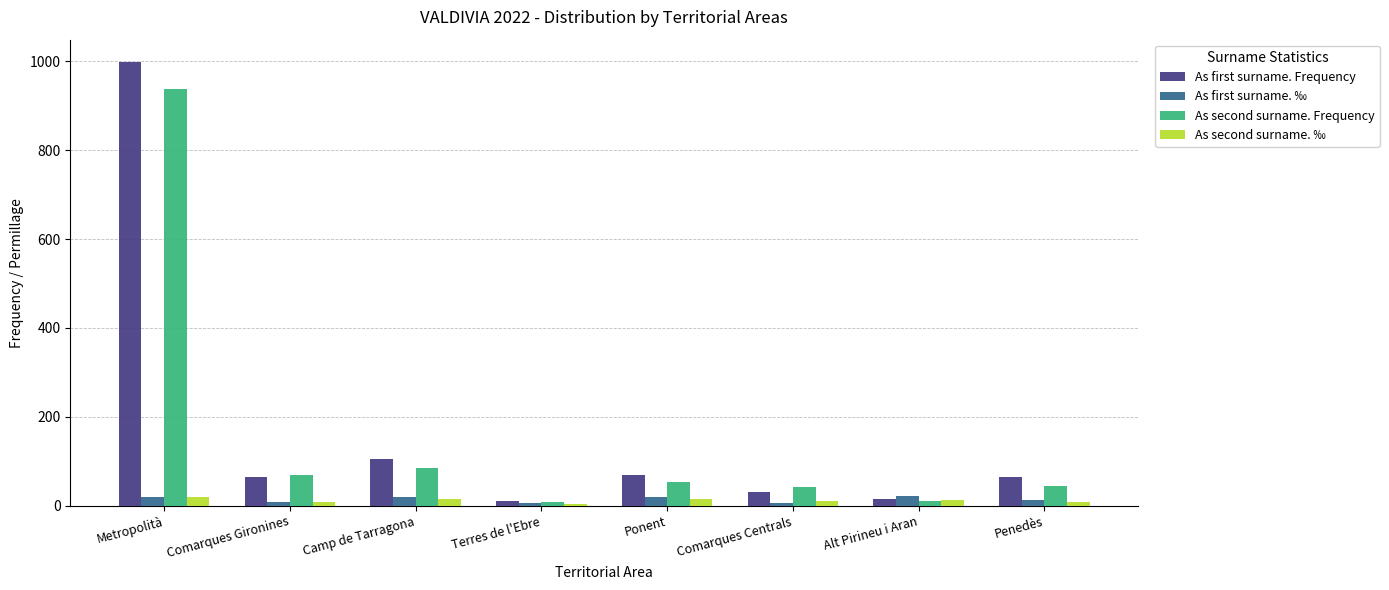

The value of As second surname. Frequency at Penedès is 44. True or false?

True